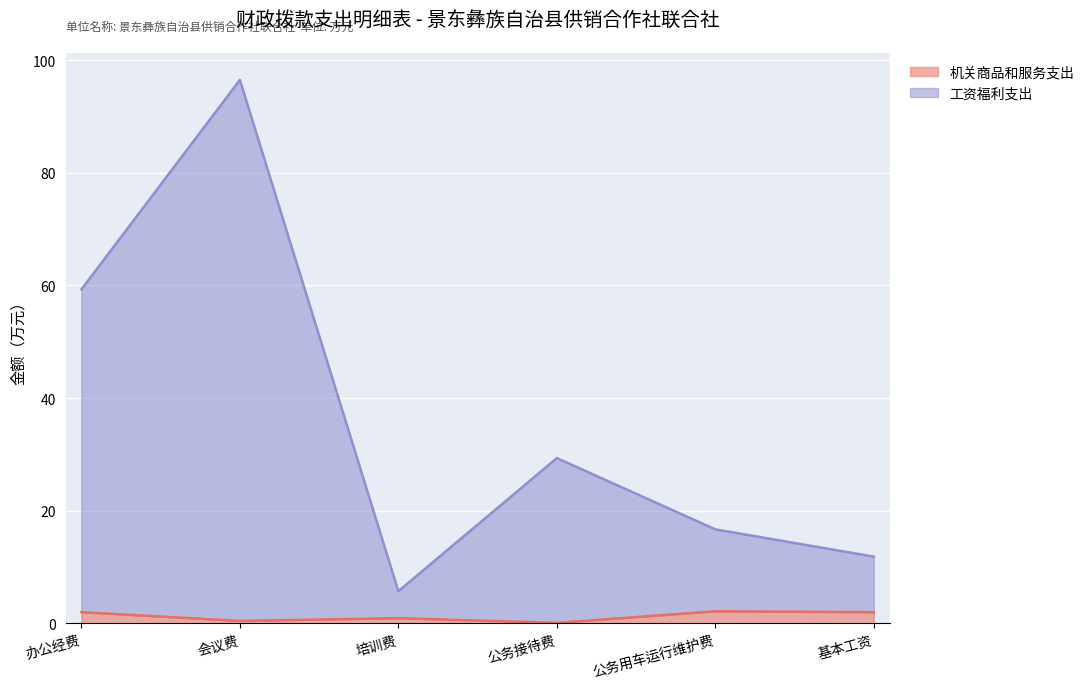

Does the chart display data point markers on the line(s)?

No